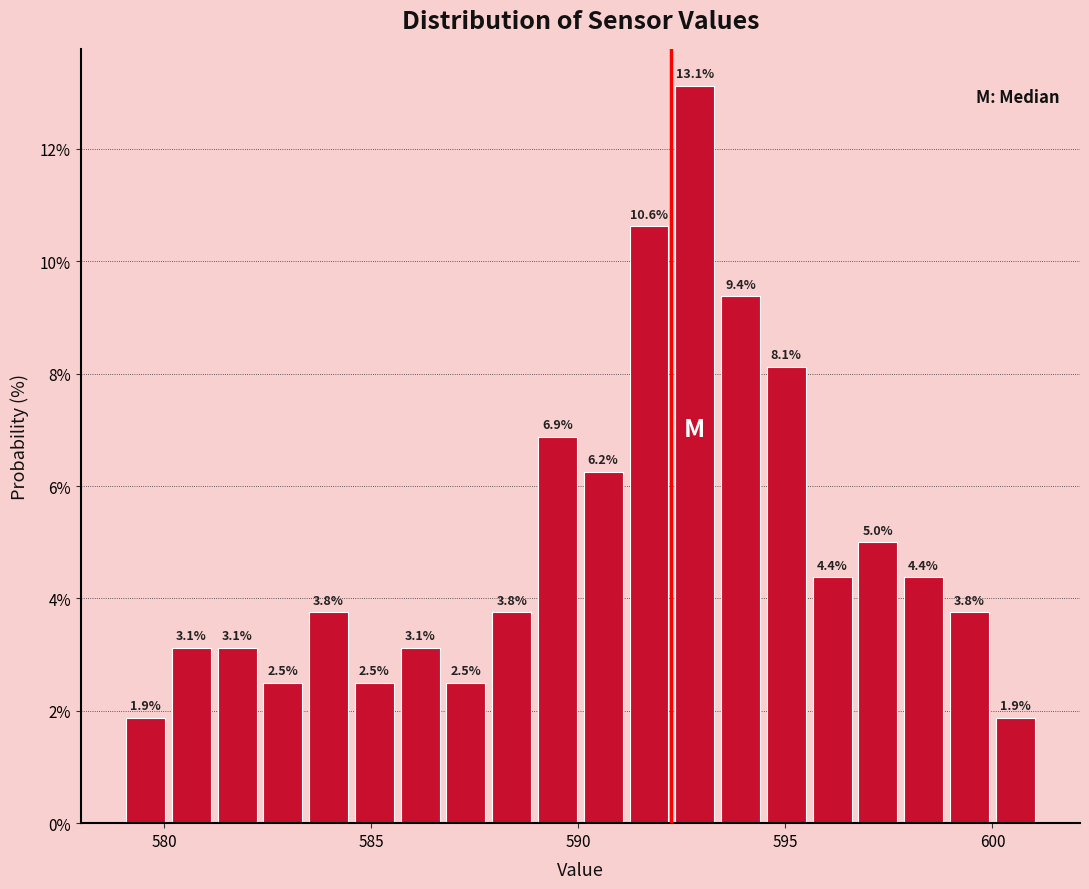

Around what value on the x-axis is the tallest bar? Give the approximate position of its centre, as read against the axis.

593.0